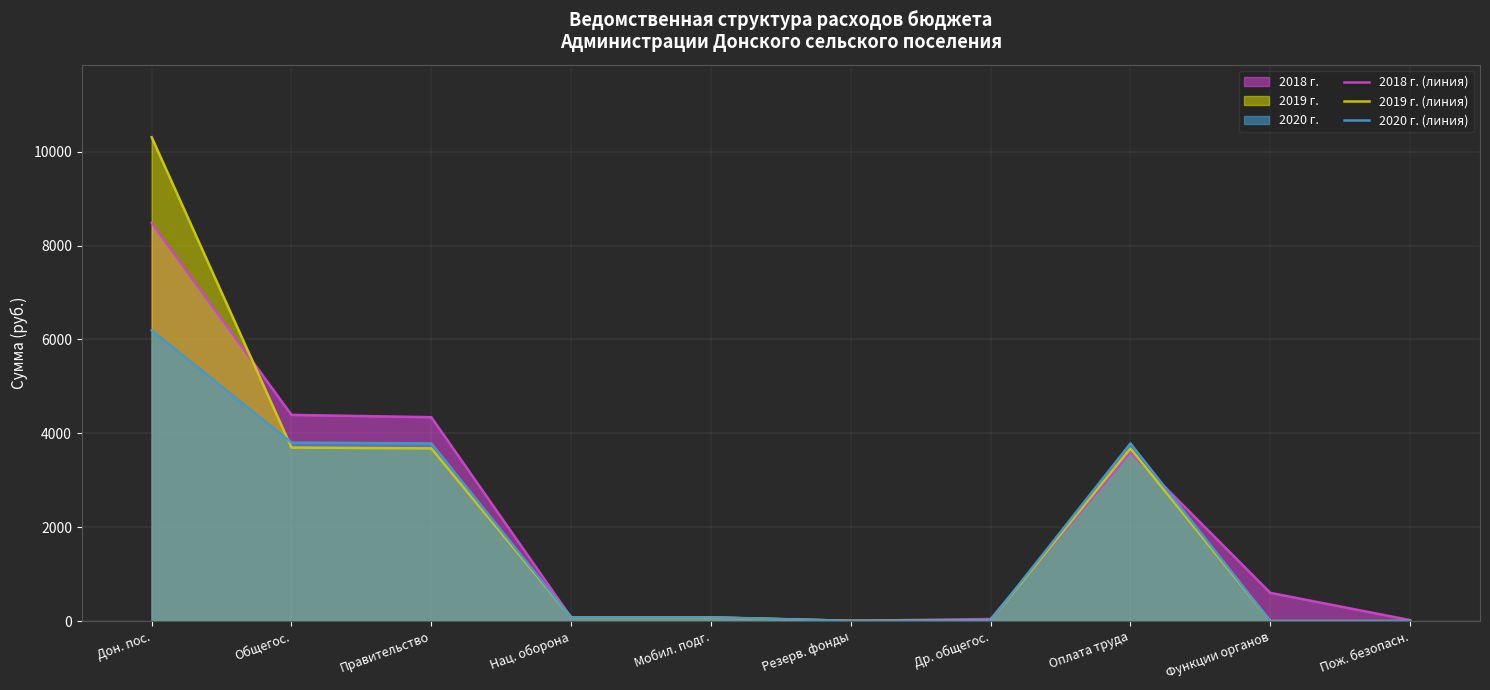

At which category is the sum across all series the highest?

Дон. пос.